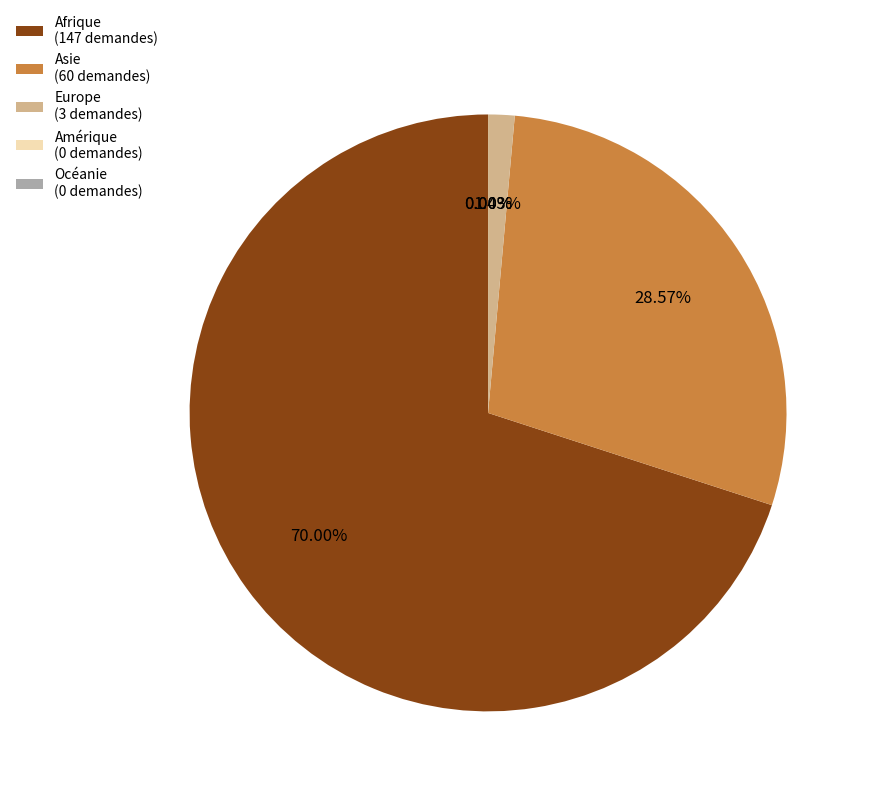

Is it true that Asie is 29% of the pie?

True